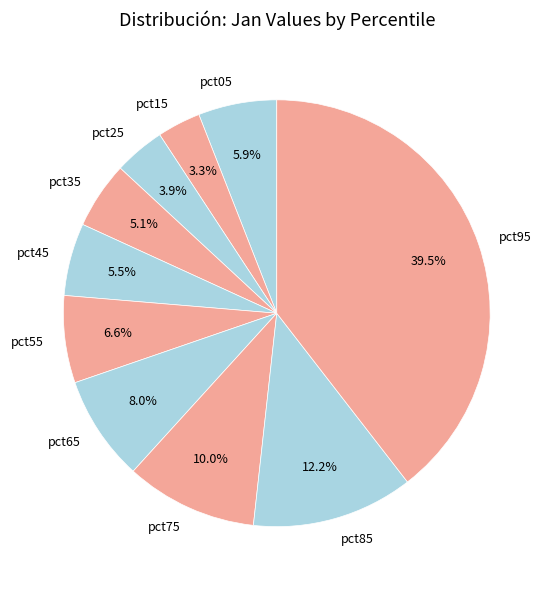

How many slices are in this pie chart?

10